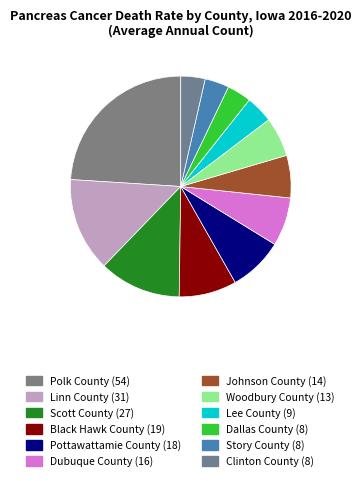

To the nearest percent, what is the average slice percentage?

8%